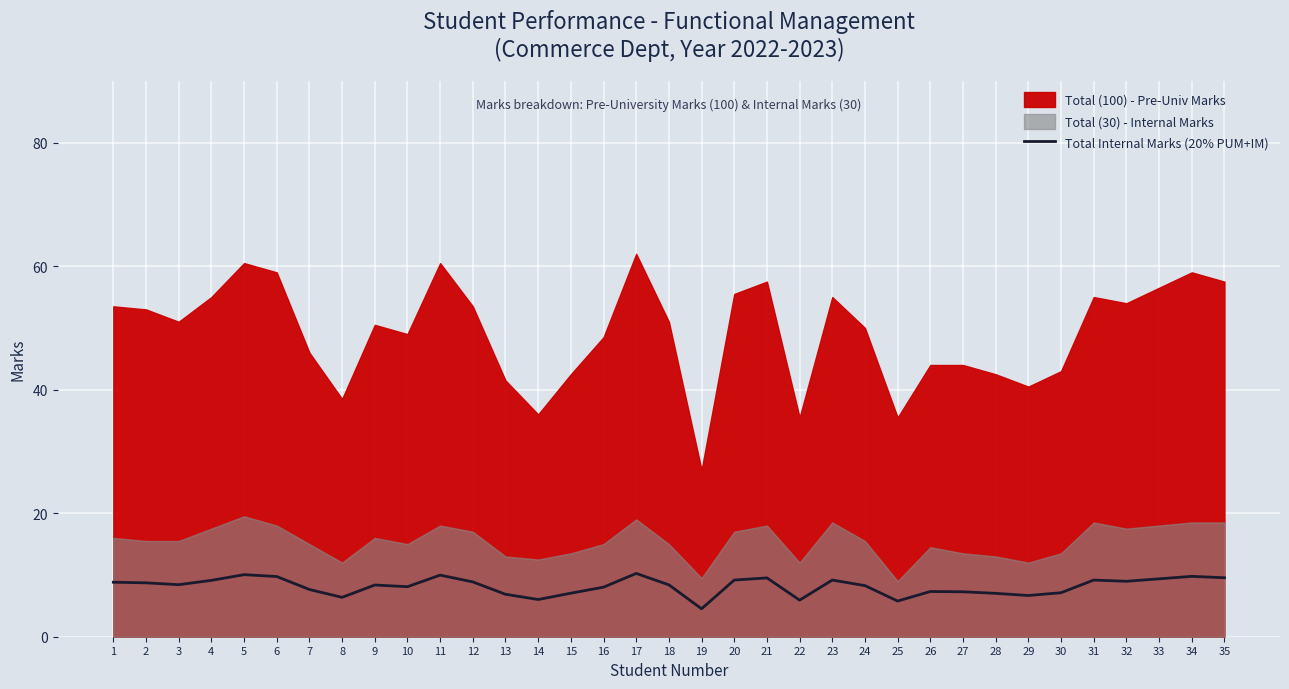

Is it true that the value at 3 is 8.4?

True